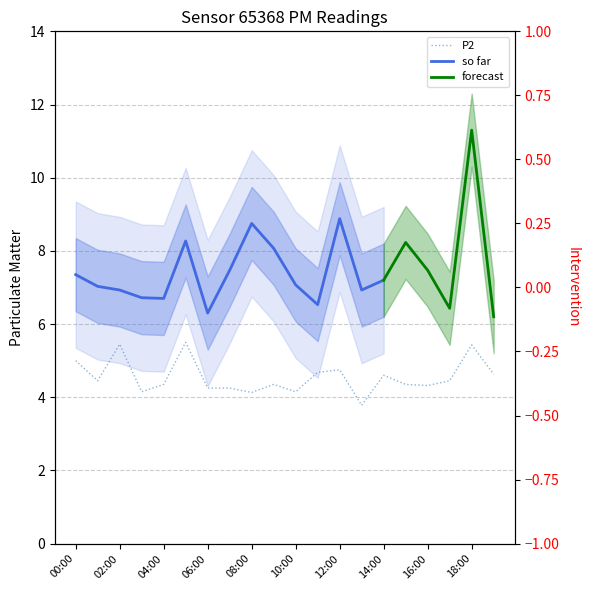

What is the approximate value at 05:00?

5.5